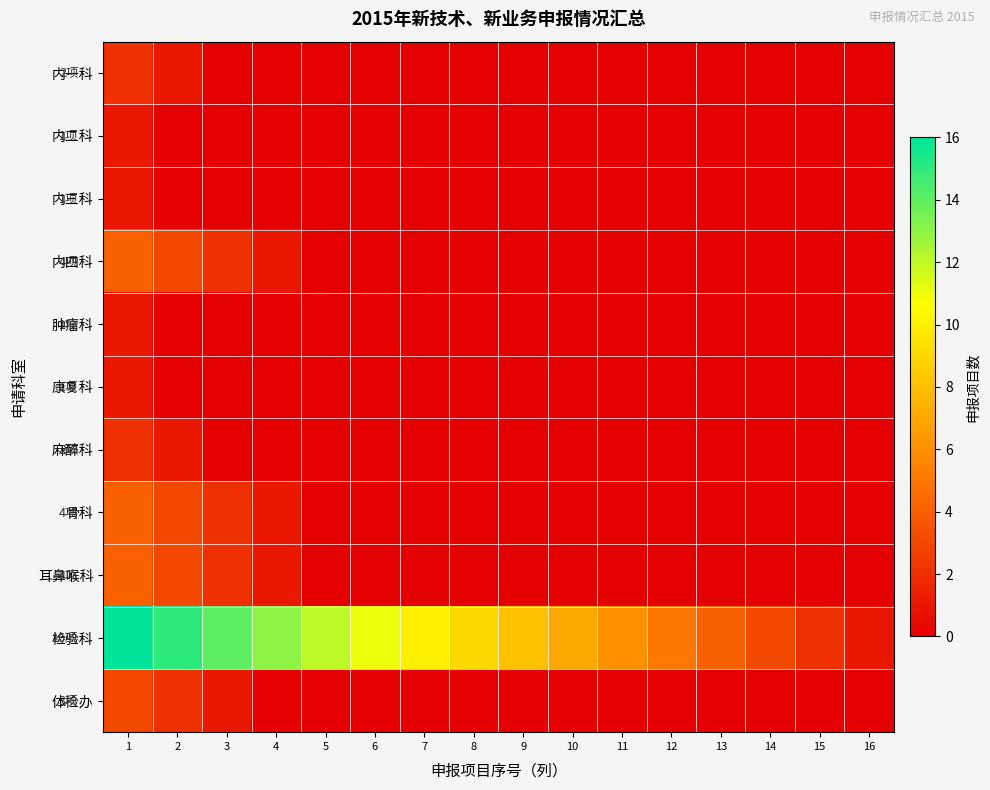

Reading left to right, extract all data points from this chart.

内一科: 1=2	2=1	3=0	4=0	5=0	6=0	7=0	8=0	9=0	10=0	11=0	12=0	13=0	14=0	15=0	16=0
内二科: 1=1	2=0	3=0	4=0	5=0	6=0	7=0	8=0	9=0	10=0	11=0	12=0	13=0	14=0	15=0	16=0
内三科: 1=1	2=0	3=0	4=0	5=0	6=0	7=0	8=0	9=0	10=0	11=0	12=0	13=0	14=0	15=0	16=0
内四科: 1=4	2=3	3=2	4=1	5=0	6=0	7=0	8=0	9=0	10=0	11=0	12=0	13=0	14=0	15=0	16=0
肿瘤科: 1=1	2=0	3=0	4=0	5=0	6=0	7=0	8=0	9=0	10=0	11=0	12=0	13=0	14=0	15=0	16=0
康复科: 1=1	2=0	3=0	4=0	5=0	6=0	7=0	8=0	9=0	10=0	11=0	12=0	13=0	14=0	15=0	16=0
麻醉科: 1=2	2=1	3=0	4=0	5=0	6=0	7=0	8=0	9=0	10=0	11=0	12=0	13=0	14=0	15=0	16=0
骨科: 1=4	2=3	3=2	4=1	5=0	6=0	7=0	8=0	9=0	10=0	11=0	12=0	13=0	14=0	15=0	16=0
耳鼻喉科: 1=4	2=3	3=2	4=1	5=0	6=0	7=0	8=0	9=0	10=0	11=0	12=0	13=0	14=0	15=0	16=0
检验科: 1=16	2=15	3=14	4=13	5=12	6=11	7=10	8=9	9=8	10=7	11=6	12=5	13=4	14=3	15=2	16=1
体检办: 1=3	2=2	3=1	4=0	5=0	6=0	7=0	8=0	9=0	10=0	11=0	12=0	13=0	14=0	15=0	16=0